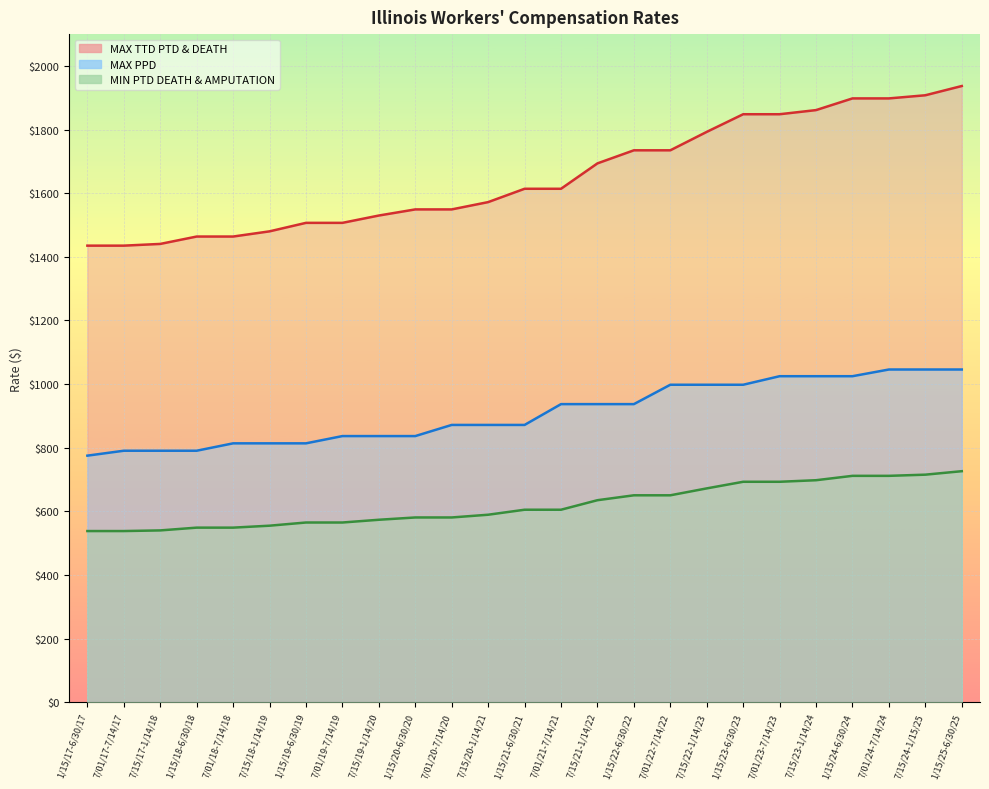

Rank the series at 1/15/21-6/30/21 from highest to lowest value.

MAX TTD PTD & DEATH, MAX PPD, MIN PTD DEATH & AMPUTATION